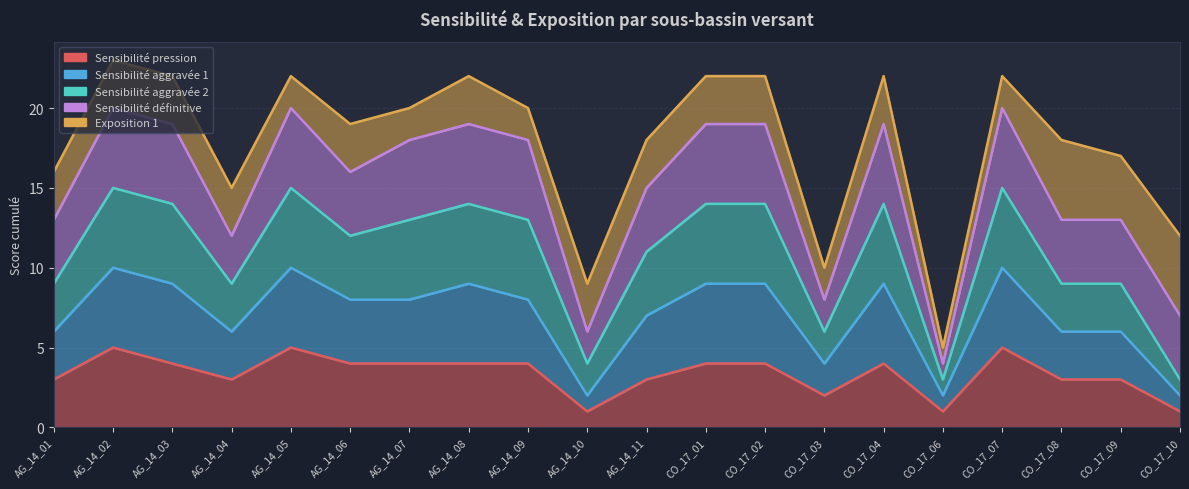

Does the chart display data point markers on the line(s)?

No